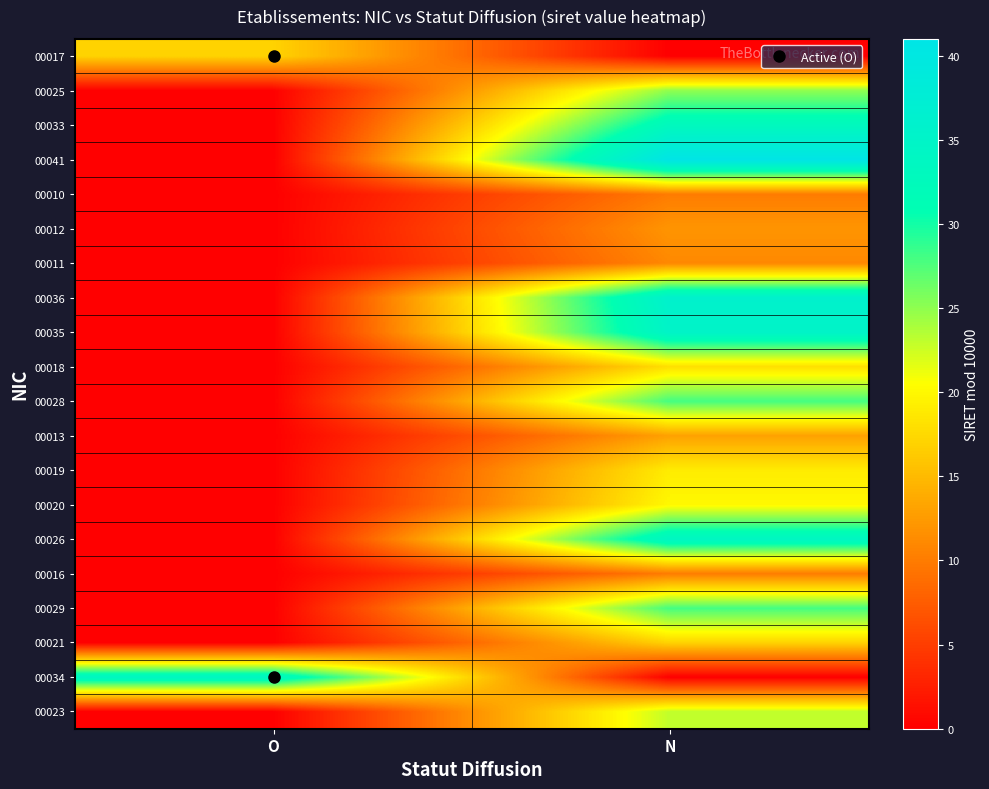

At which category is the sum across all series the highest?

N